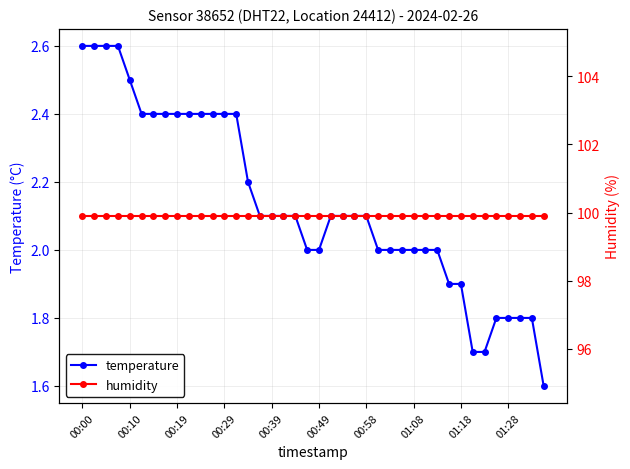

Is this an area chart (filled region under the line)?

No